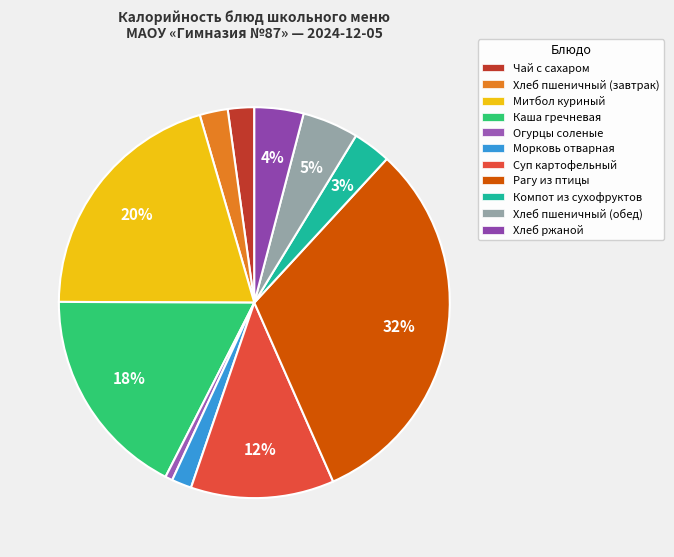

How many slices are in this pie chart?

11